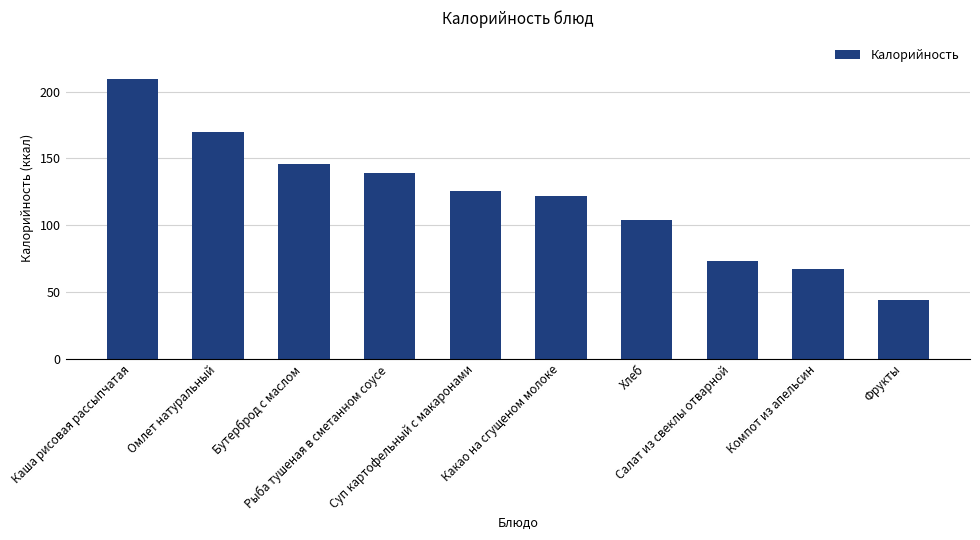

What is the label of the 7th bar from the right?

Рыба тушеная в сметанном соусе